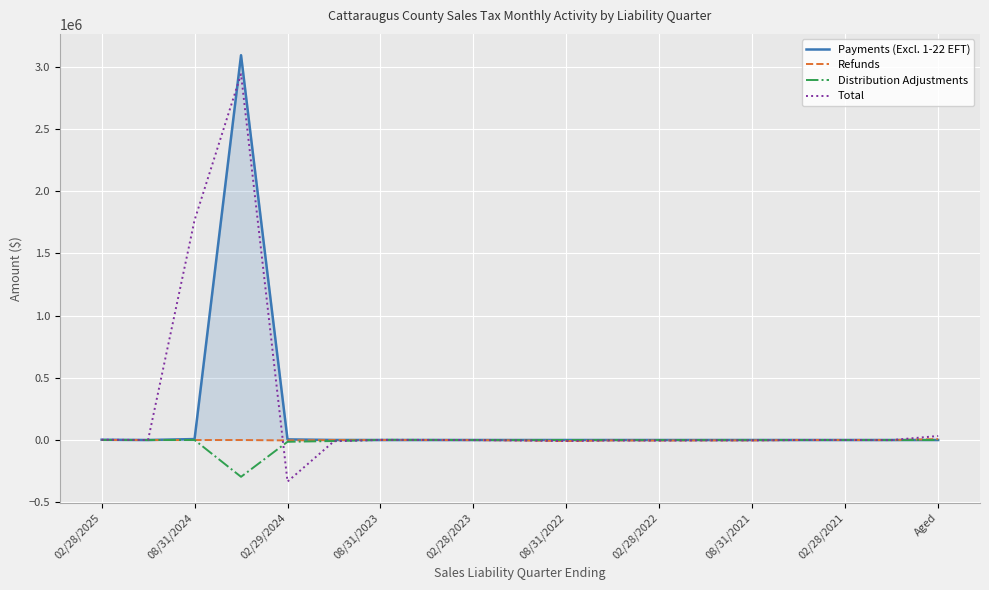

At how many categories does at least one series exceed 2022028?

1